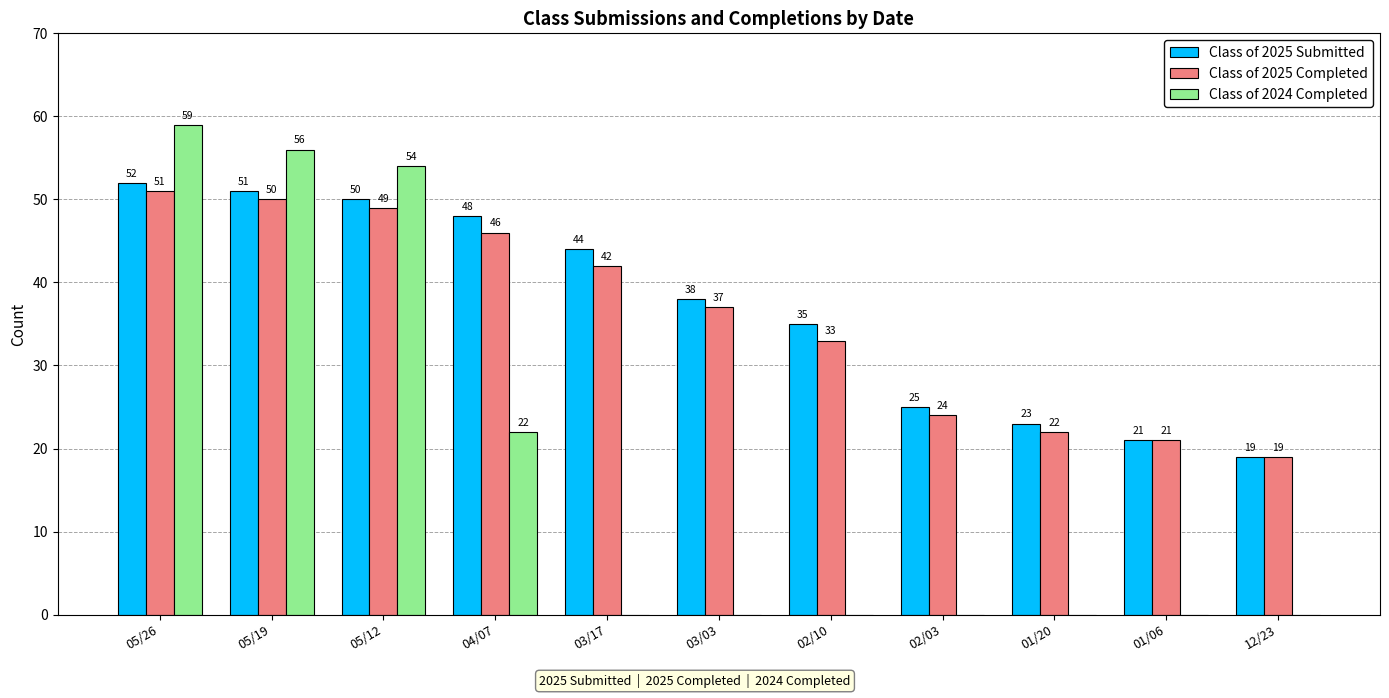

How many categories are shown in the chart?

11